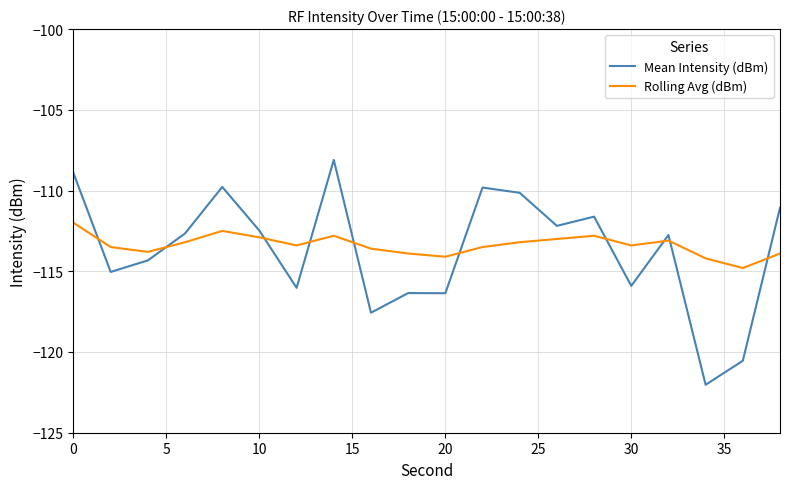

Which series ends up on top after the final intersection of Rolling Avg (dBm) and Mean Intensity (dBm)?

Mean Intensity (dBm)